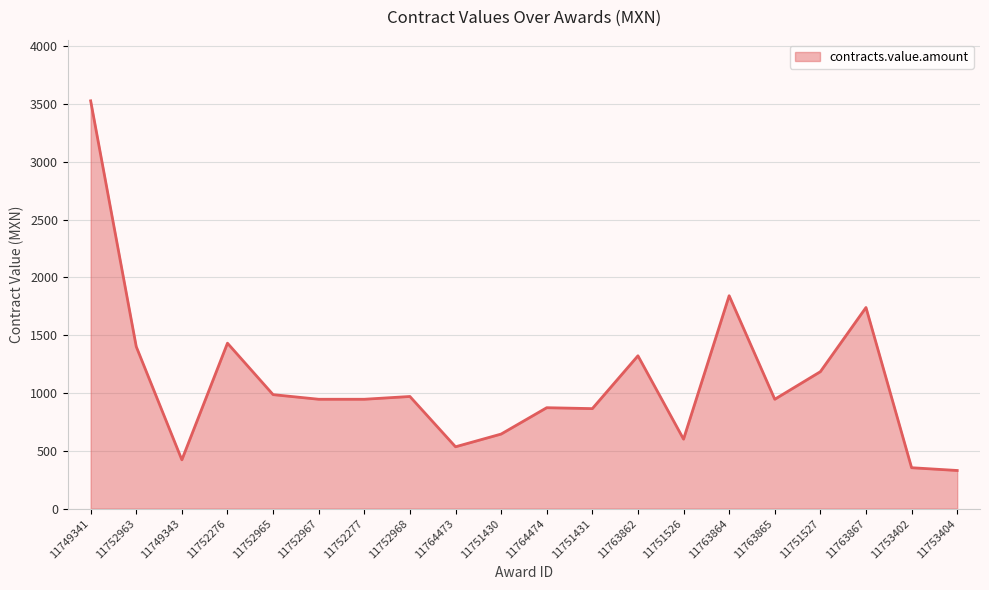

Is it true that the value at 11752277 is 1487.4?

False